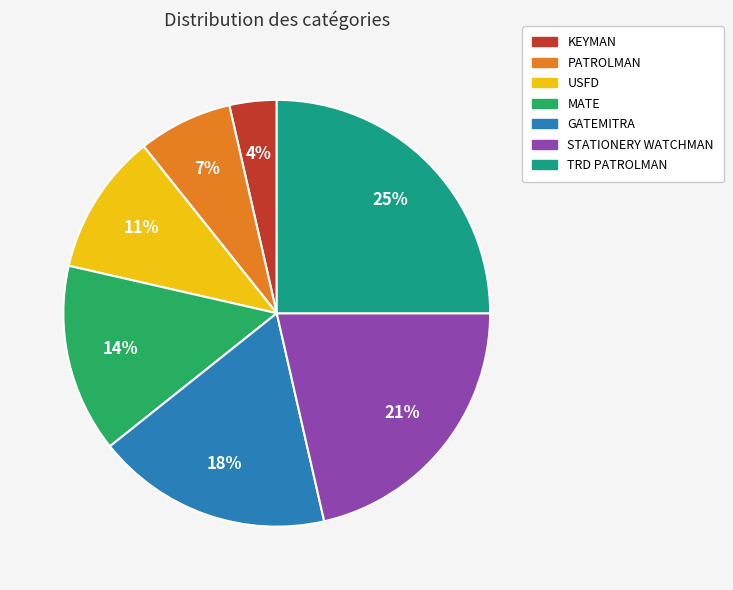

To the nearest percent, what portion does GATEMITRA represent?

18%